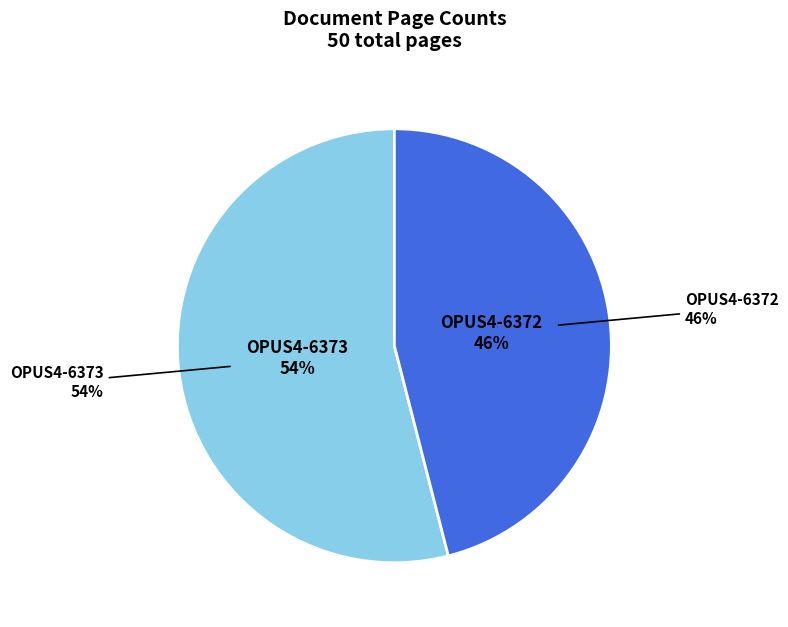

Combined, what portion of the pie is OPUS4-6373 and OPUS4-6372?

100.0%